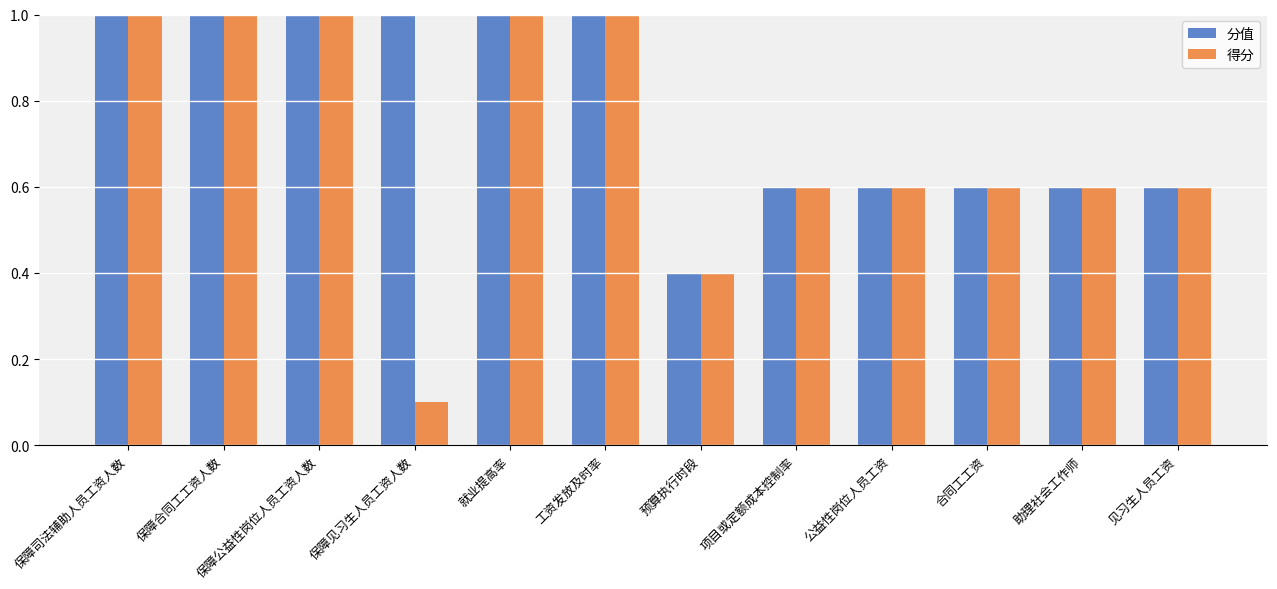

What is the spread (max minus min) of values at 保障见习生人员工资人数?

0.9